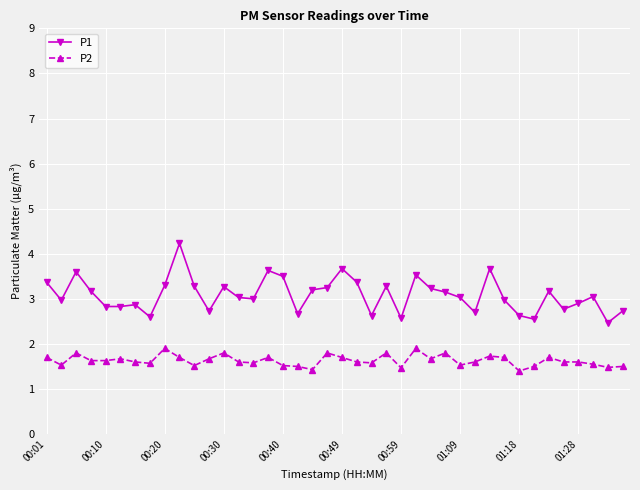

True or false: P1 has more than 2 interior local peaks.

True